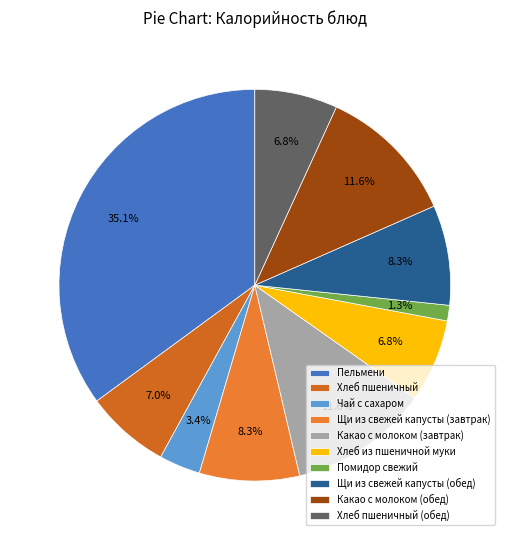

True or false: Хлеб пшеничный accounts for 1% of the total.

False